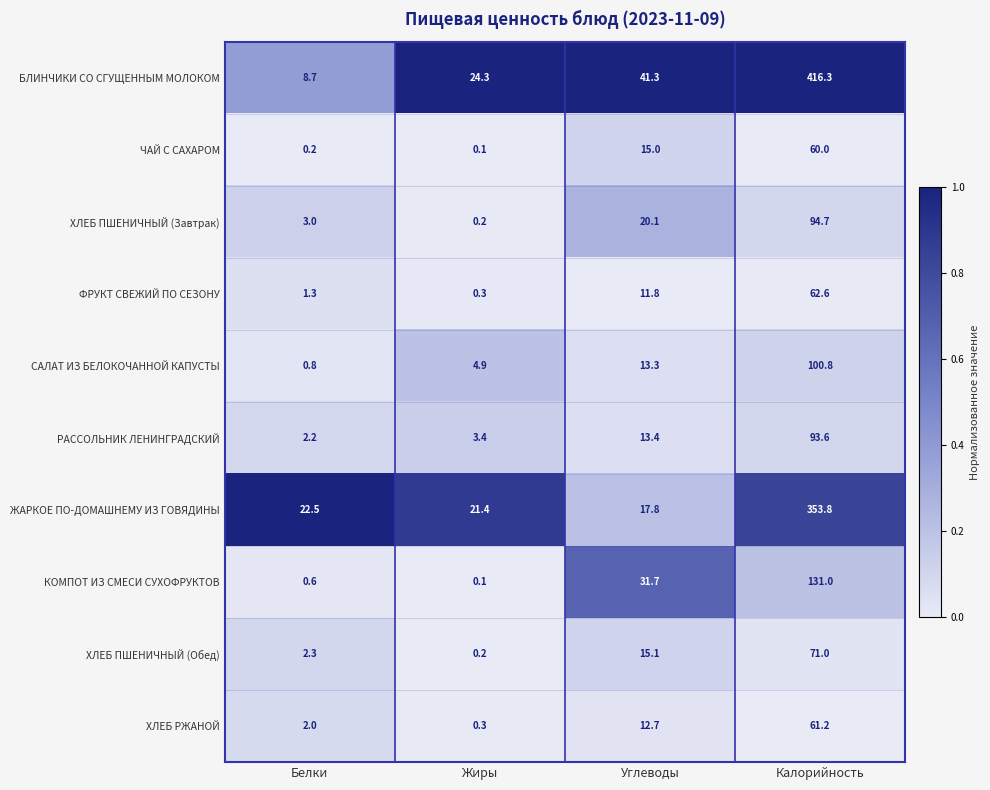

What is the difference between the highest and lowest values at Калорийность?

356.3